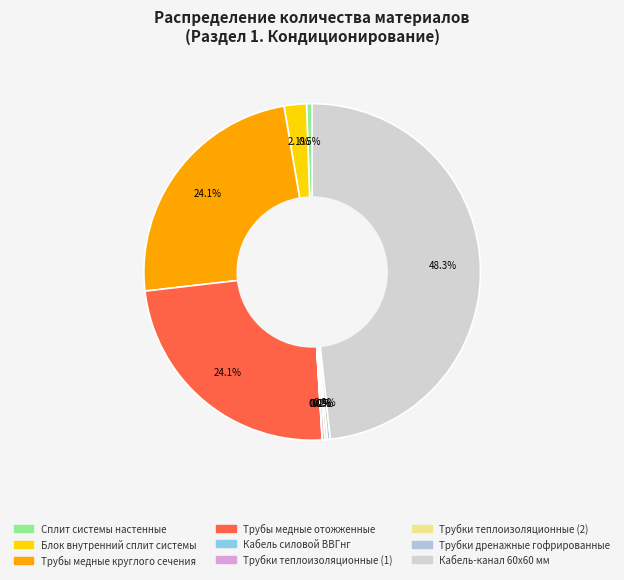

To the nearest percent, what is the average slice percentage?

11%